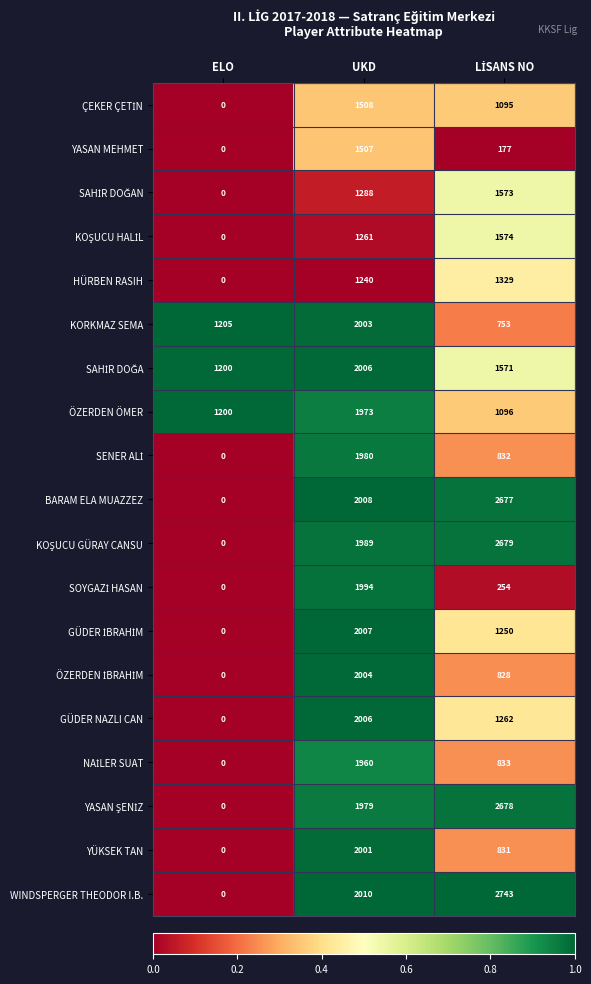

At which category is the sum across all series the highest?

UKD